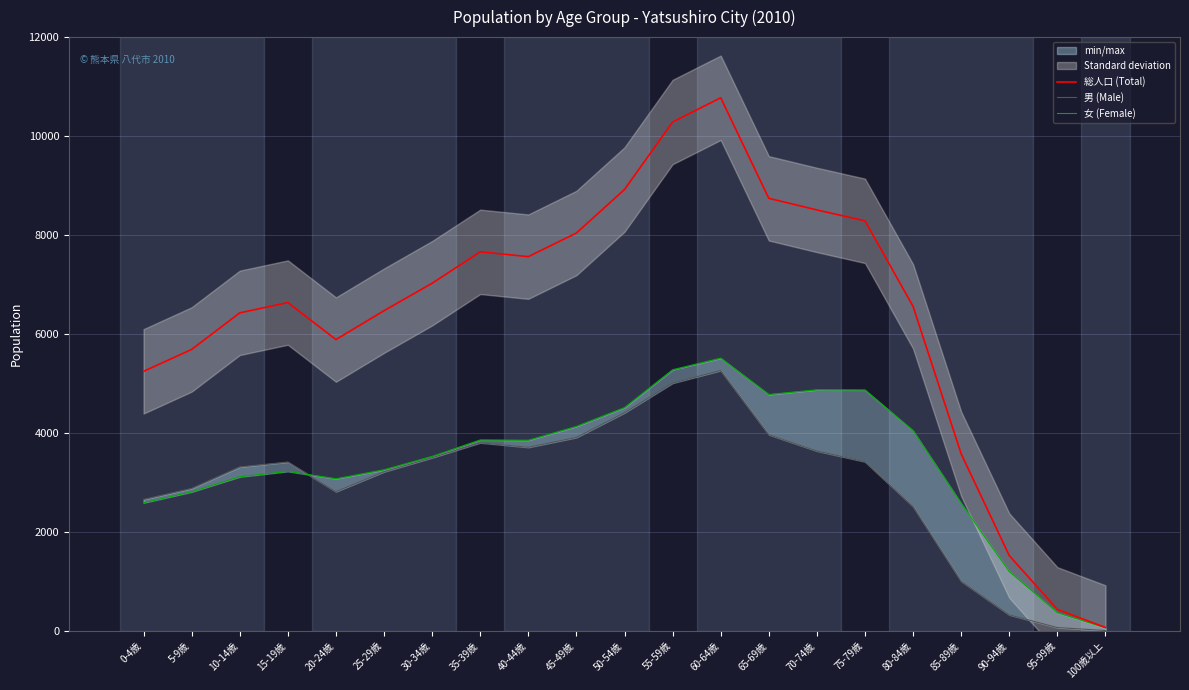

The value of 男 (Male) at 10-14歳 is 5631. True or false?

False